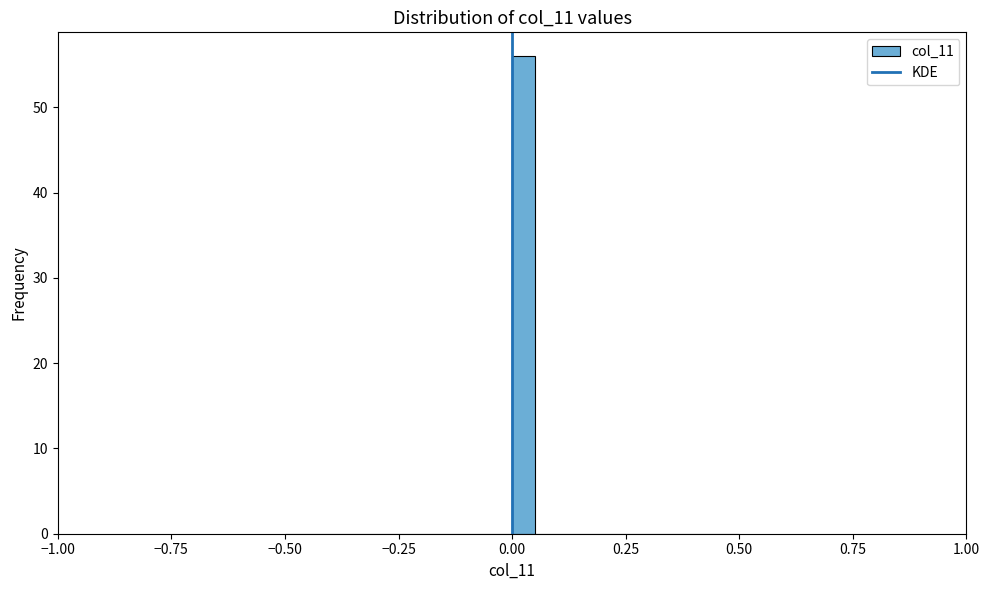

Around what value on the x-axis is the tallest bar? Give the approximate position of its centre, as read against the axis.

0.05